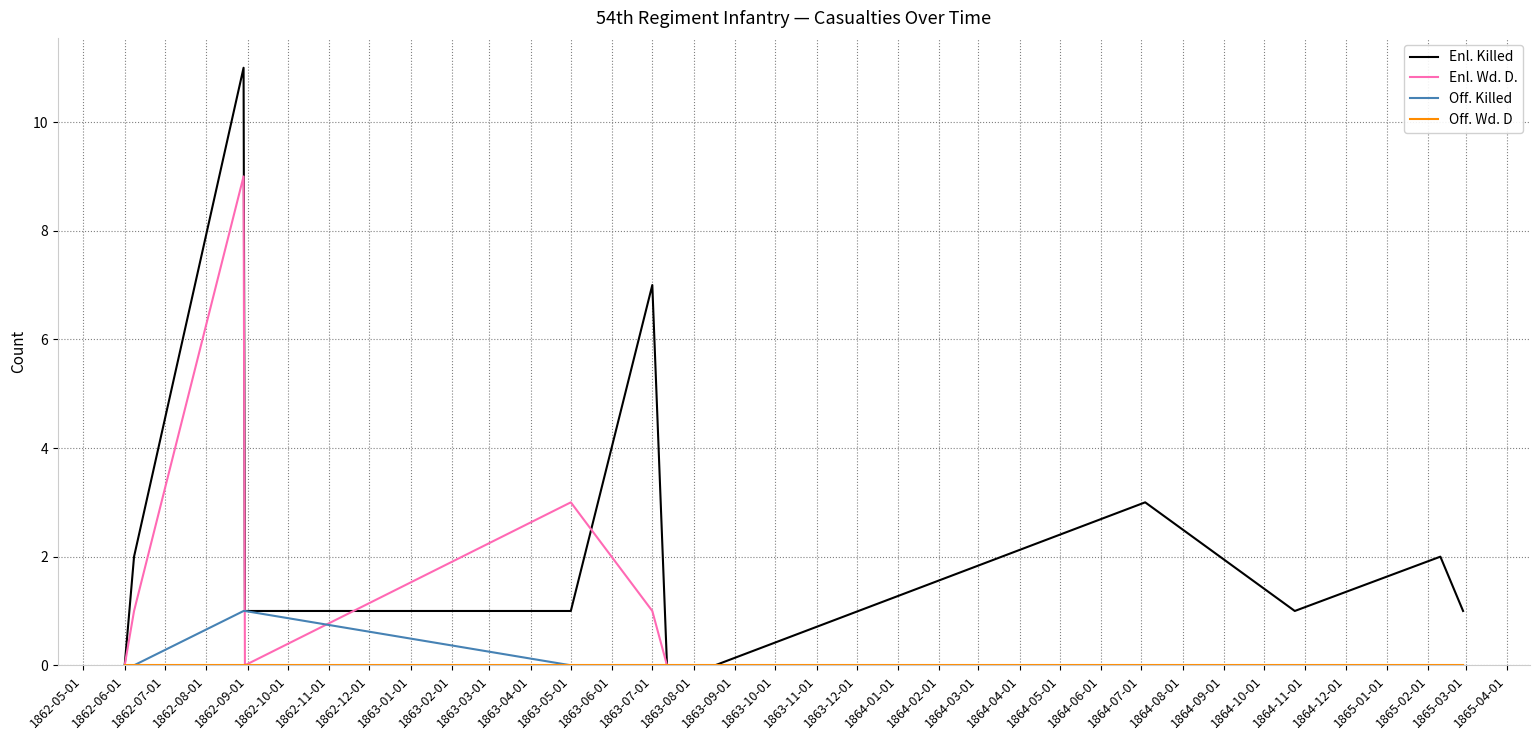

Which series has the largest total across all categories?

Enl. Killed